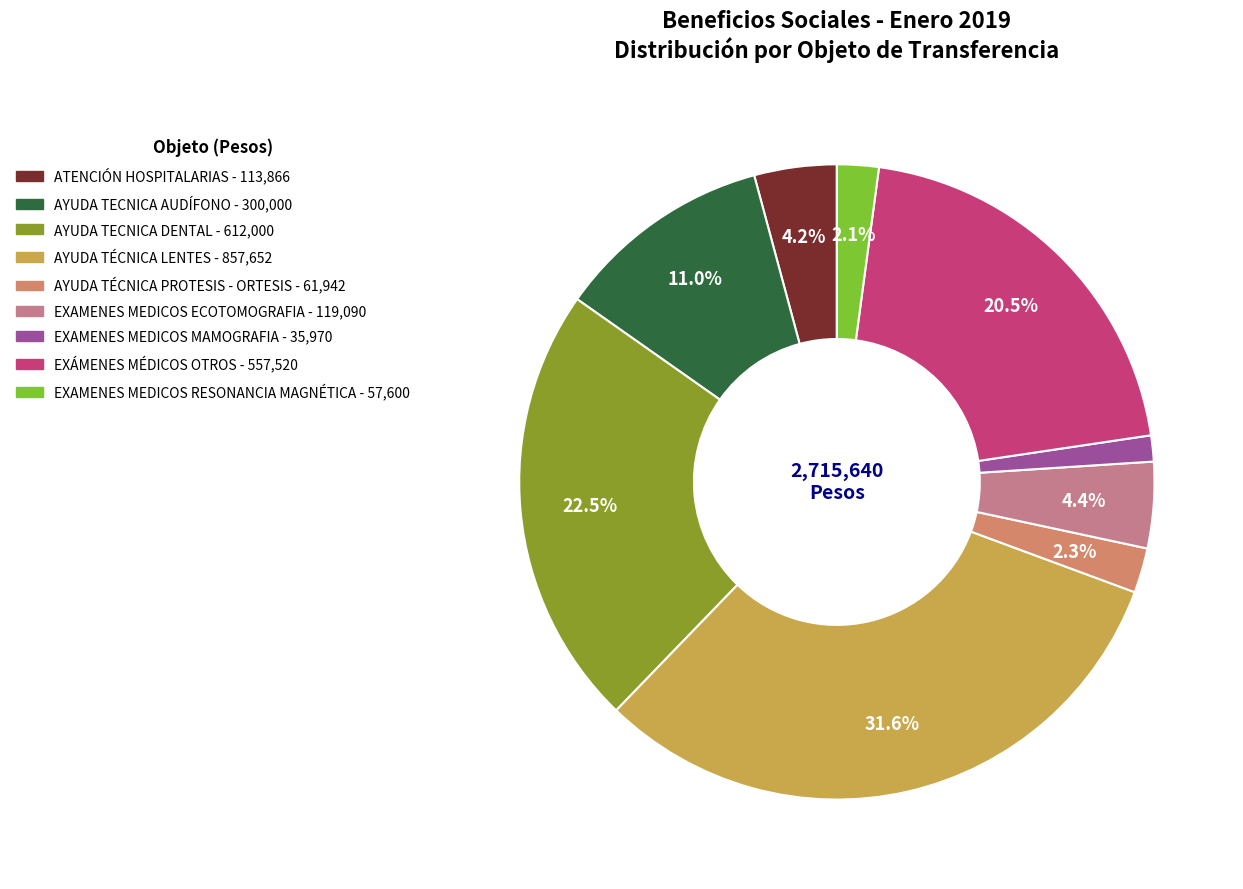

What is the smallest slice in the pie chart?

EXAMENES MEDICOS MAMOGRAFIA